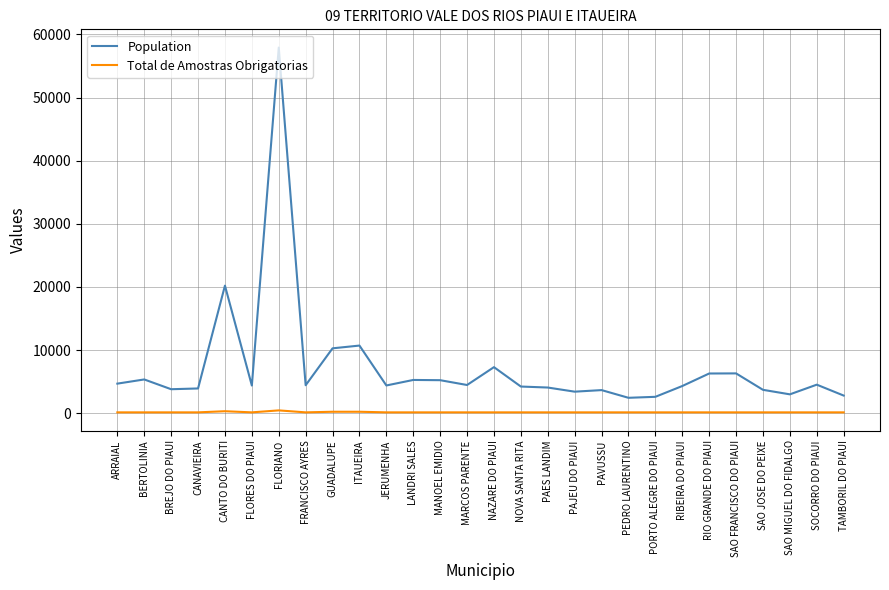

List the series in order of their overall mean, lowest first.

Total de Amostras Obrigatorias, Population